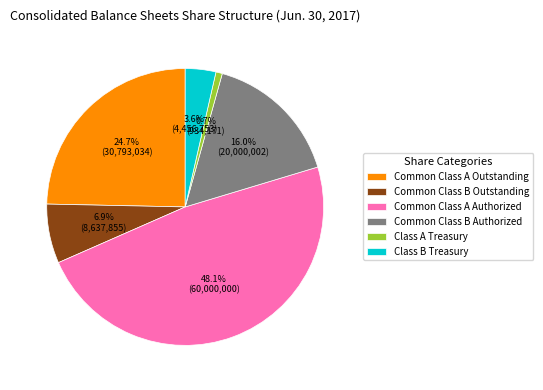

The Common Class A Authorized slice represents 57% of the pie. True or false?

False